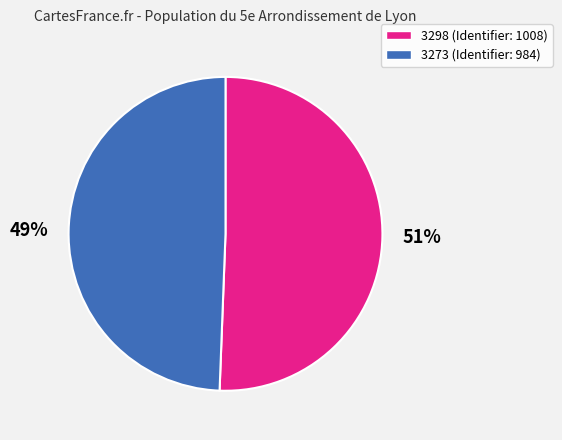

True or false: 3298 accounts for 51% of the total.

True